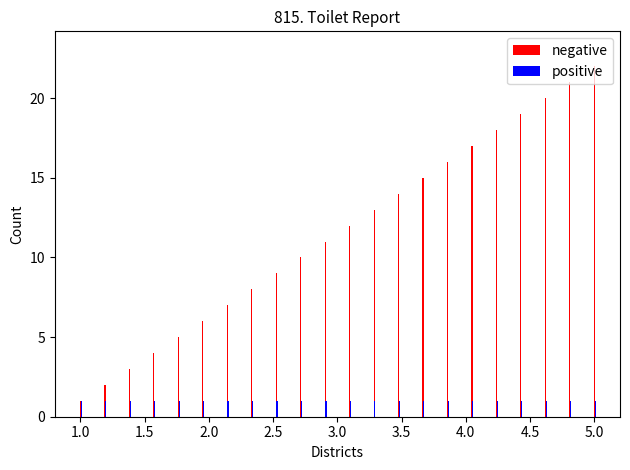

What is the maximum value for negative?

22